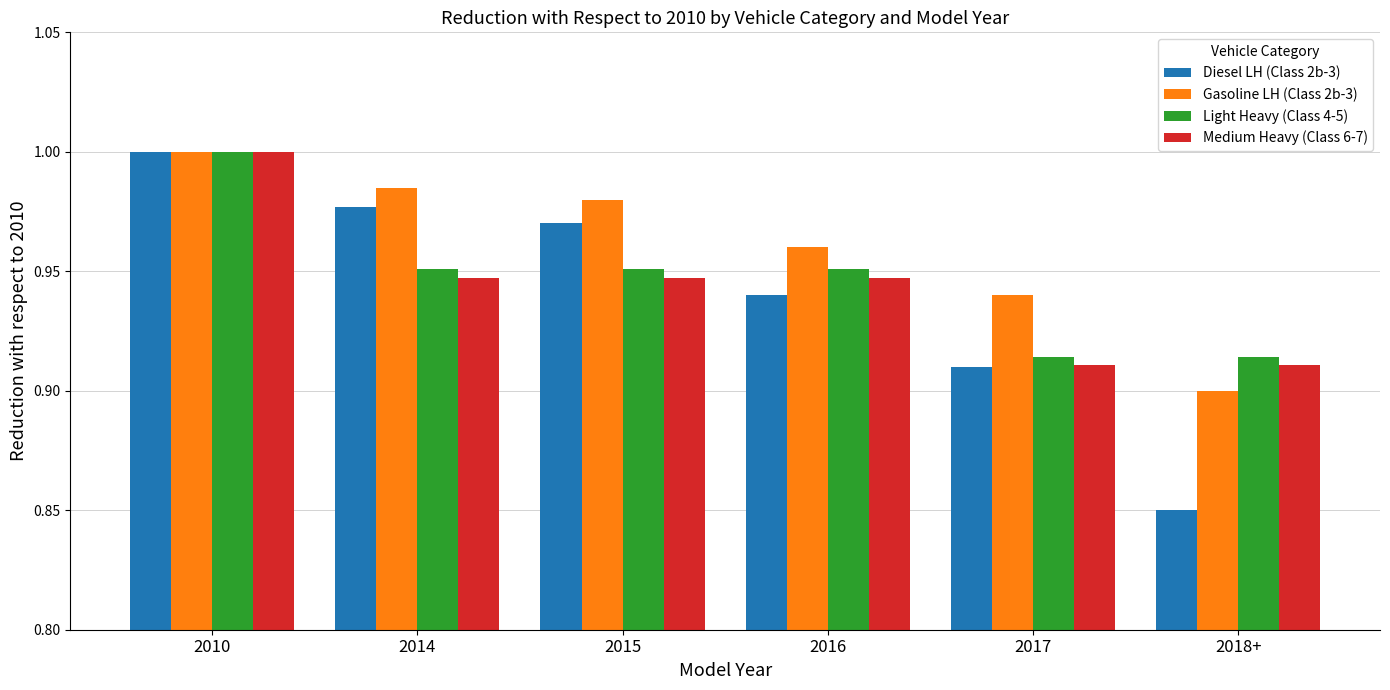

What is the sum of the Medium Heavy (Class 6-7) values at 2015 and 2016?

1.9